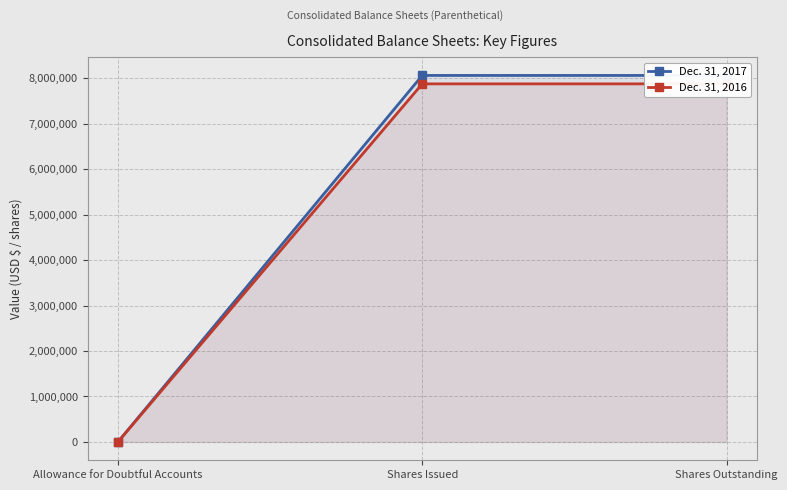

At Shares Outstanding, list the series in order from largest to smallest.

Dec. 31, 2017, Dec. 31, 2016